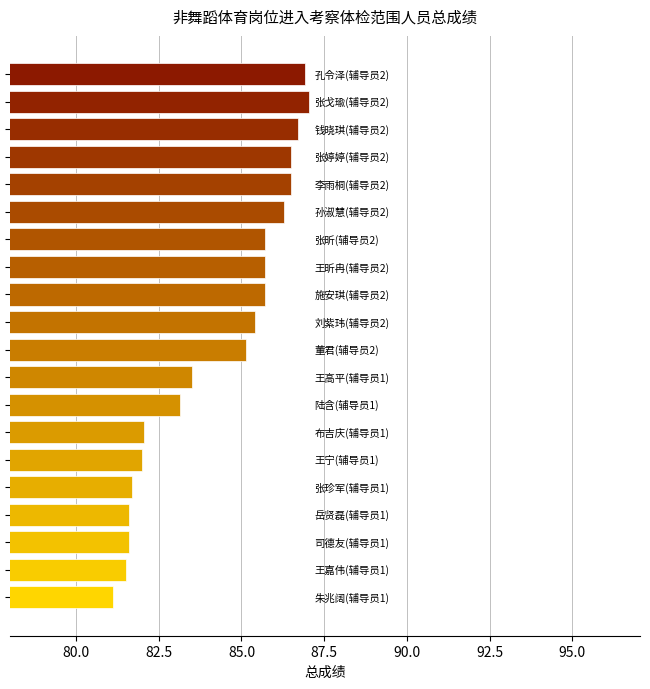

What is the average value?

84.3